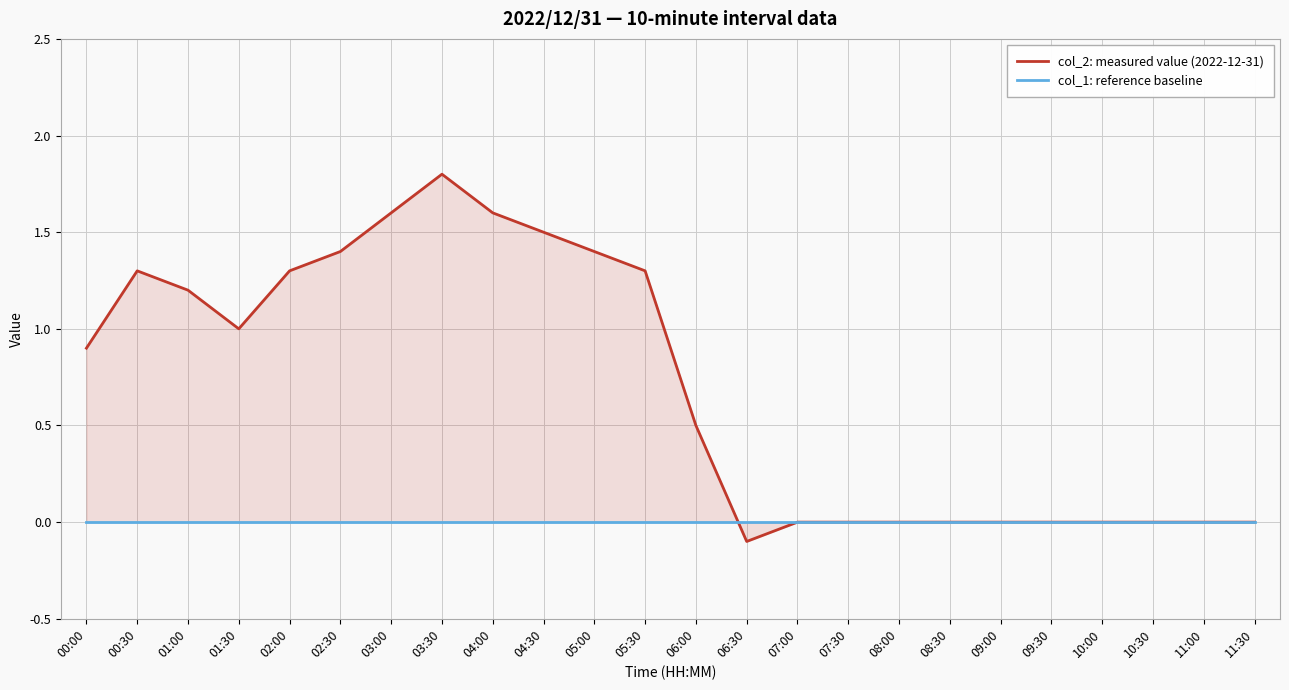

Is it true that col_2: measured value (2022-12-31) equals -1.2 at 10:30?

False